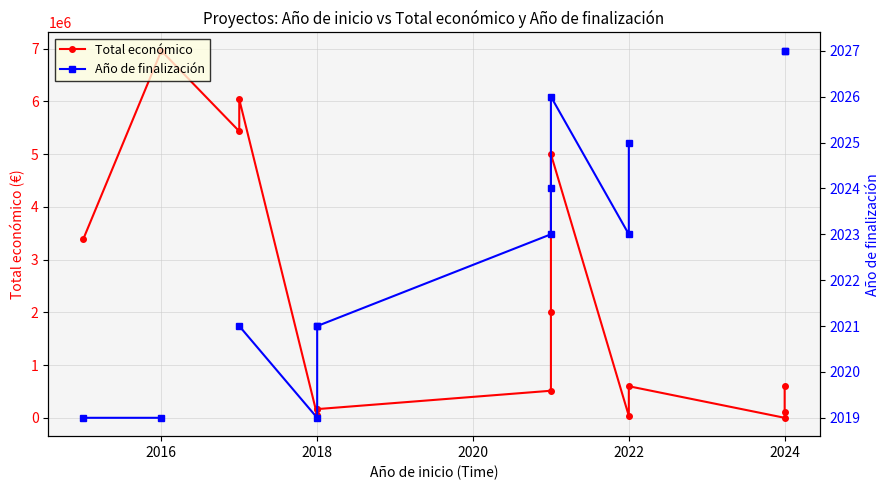

Is the value of Año de finalización at 8 greater than the value of Total económico at 2020?

No